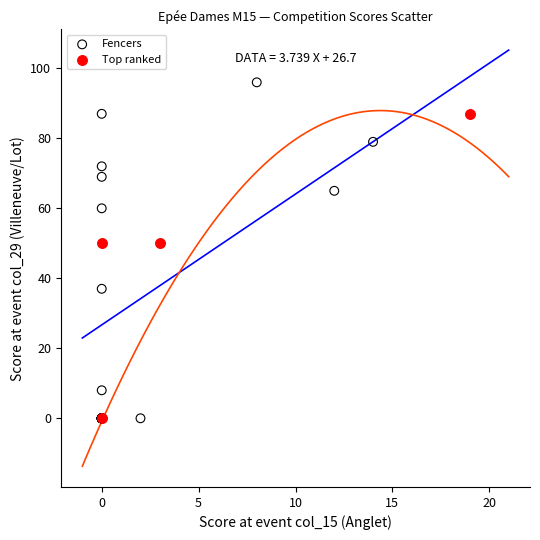

Which series has the widest spread of Y values?

Fencers